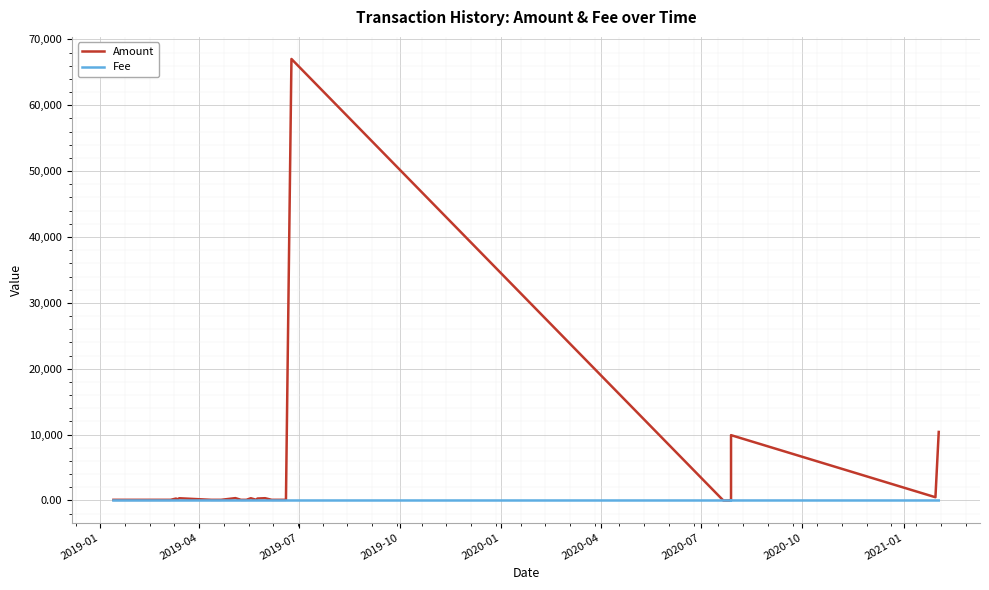

Is the value of Fee at 26 greater than the value of Amount at 2020-10?

No